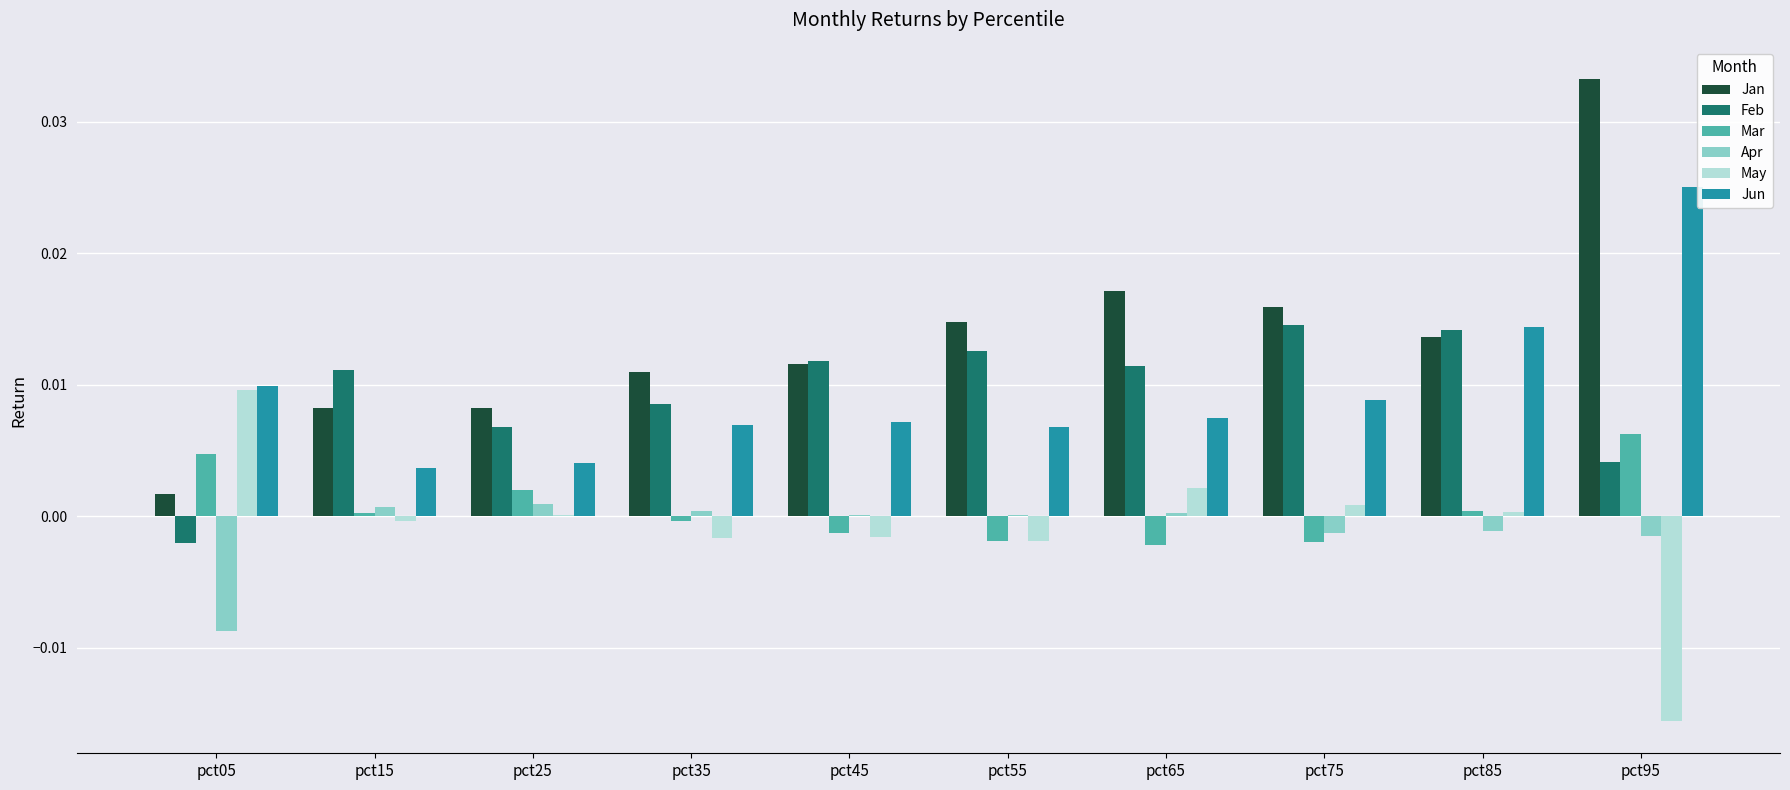

Which label corresponds to the largest value in the chart?

pct95